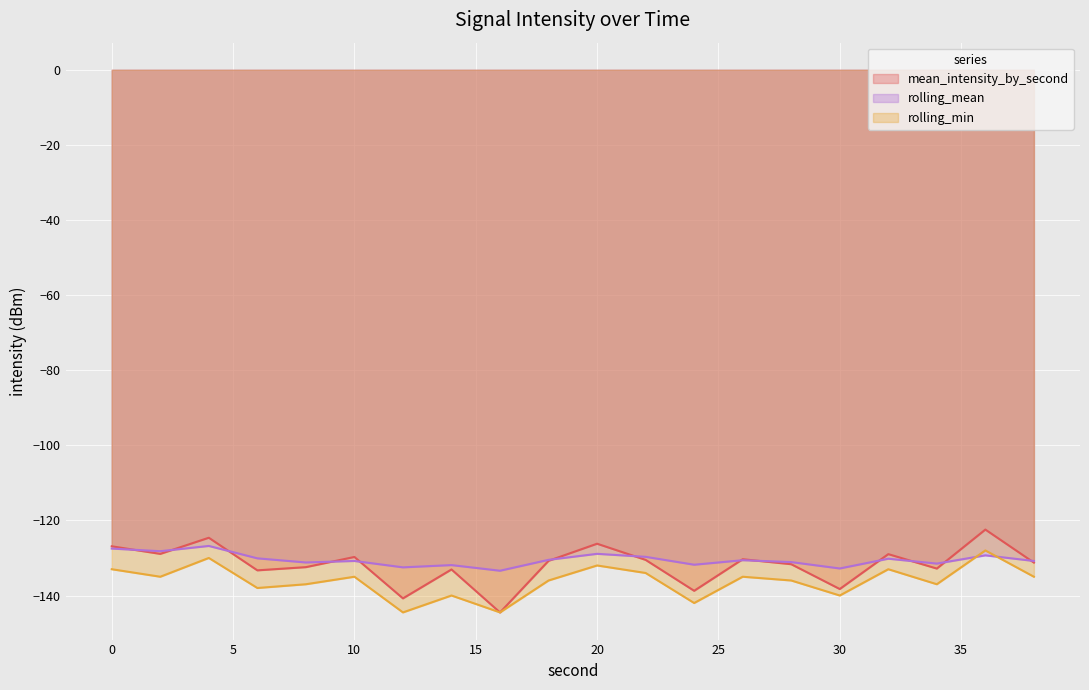

What is the difference between the highest and lowest values at 32?

4.0